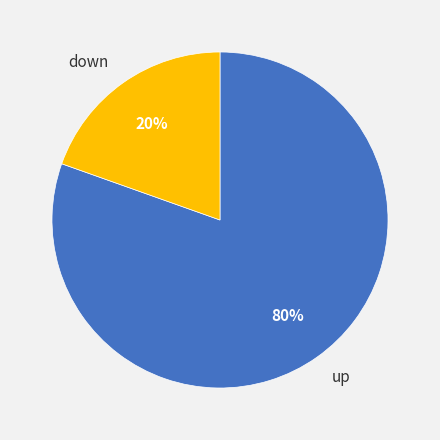

Is the sum of up and down greater than half?

Yes